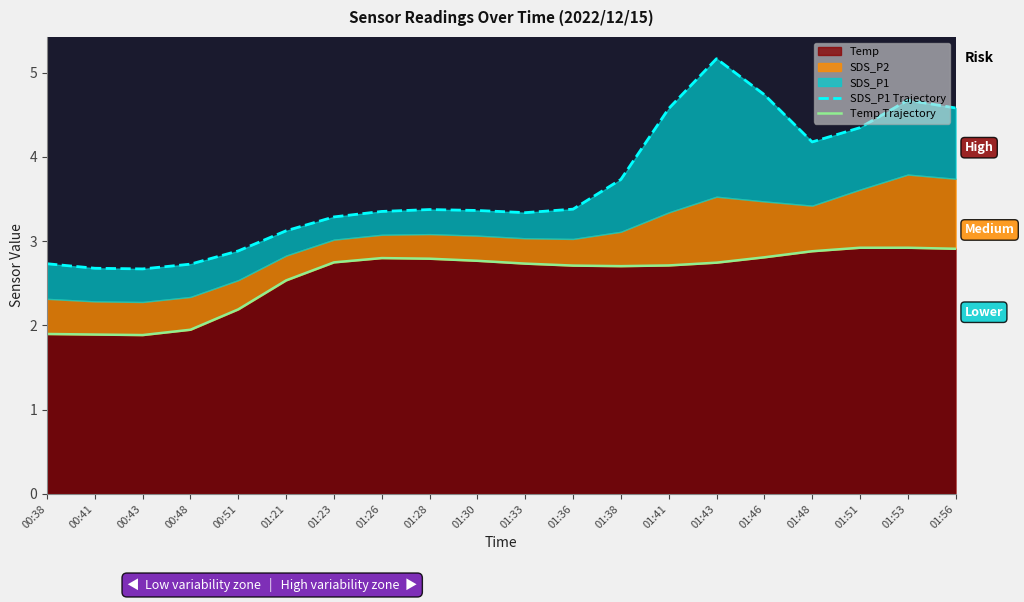

True or false: Temp Trajectory and SDS_P1 Trajectory intersect in this chart.

False